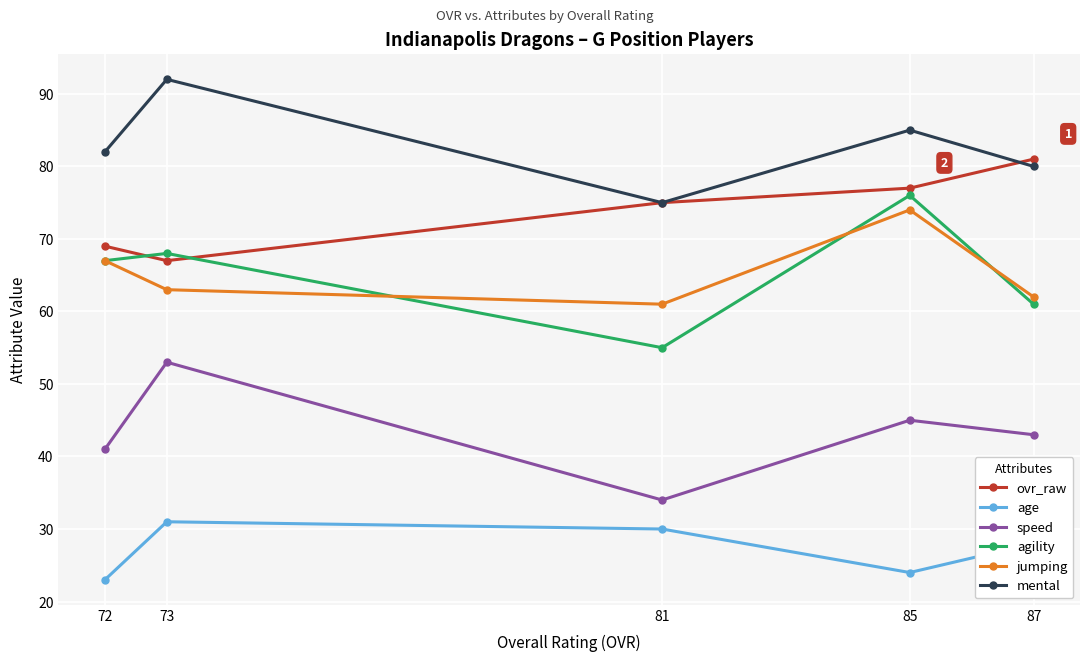

Is it true that speed equals 34 at 81?

True